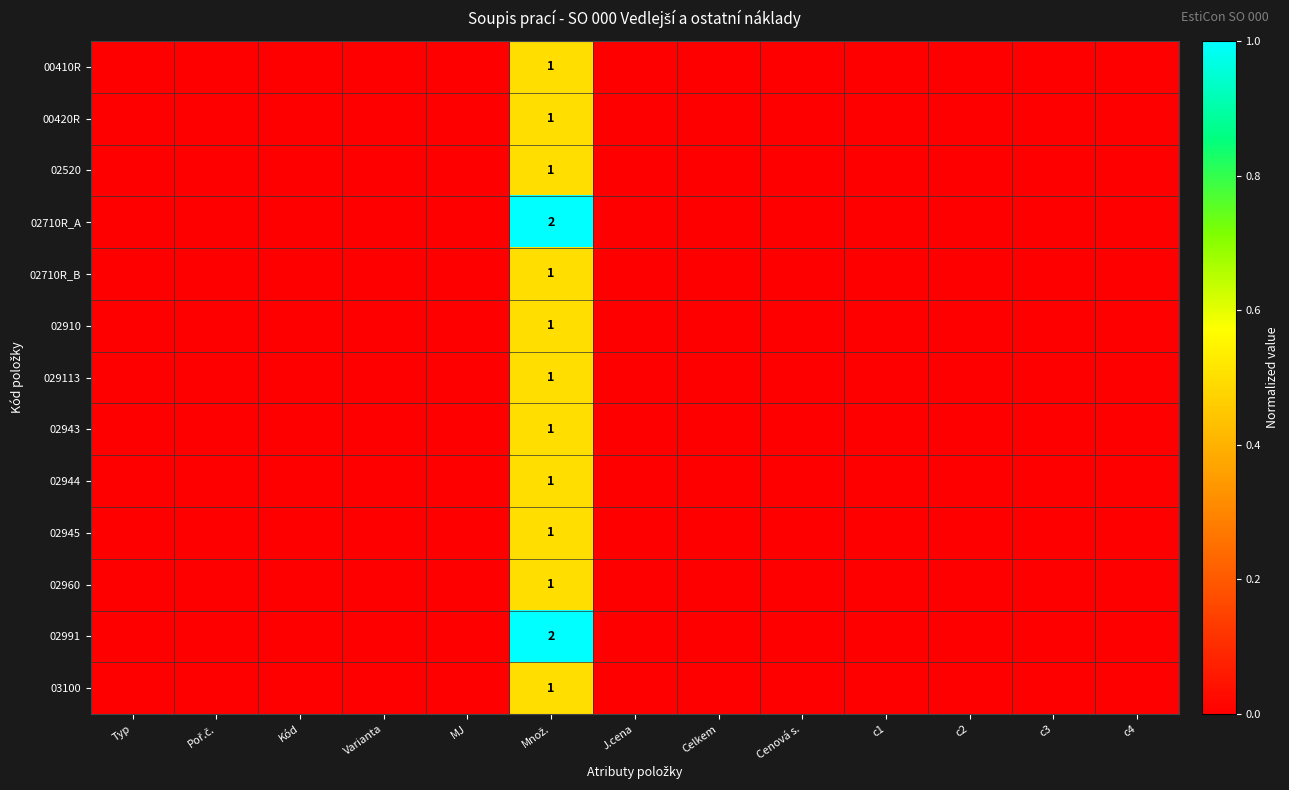

How many data points does each series have?

13